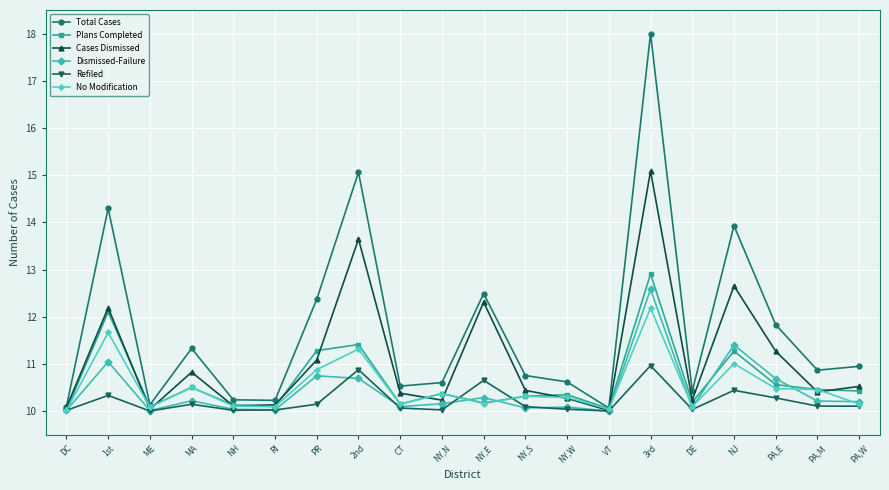

Does the chart display data point markers on the line(s)?

Yes